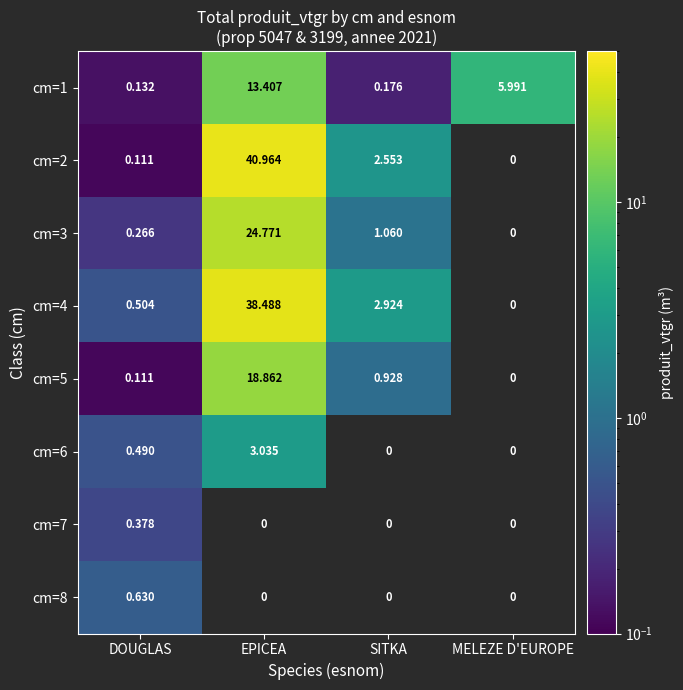

Count the number of categories in the chart.

4